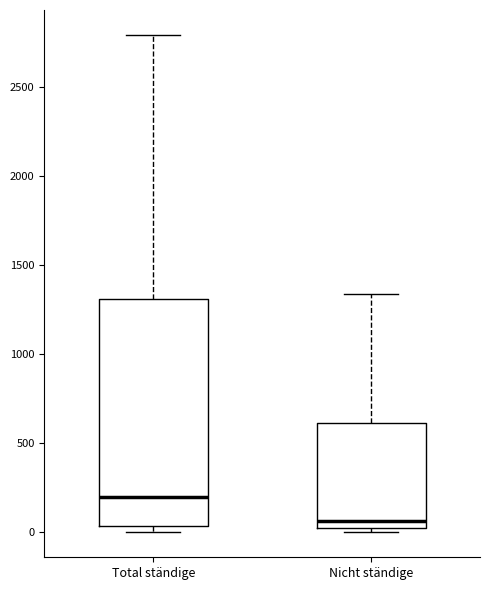

Reading left to right, transcribe this box plot: for each box, give where its median line is, the range the box spans, and where its two whiskers end, as read against the y-axis. The values are not printed on the chart, so give them approximately, as read against the axis.

Total ständige: median 200, box 50 to 1300, whiskers 0 to 2800
Nicht ständige: median 50, box 0 to 600, whiskers 0 (just below the box's lower edge) to 1350